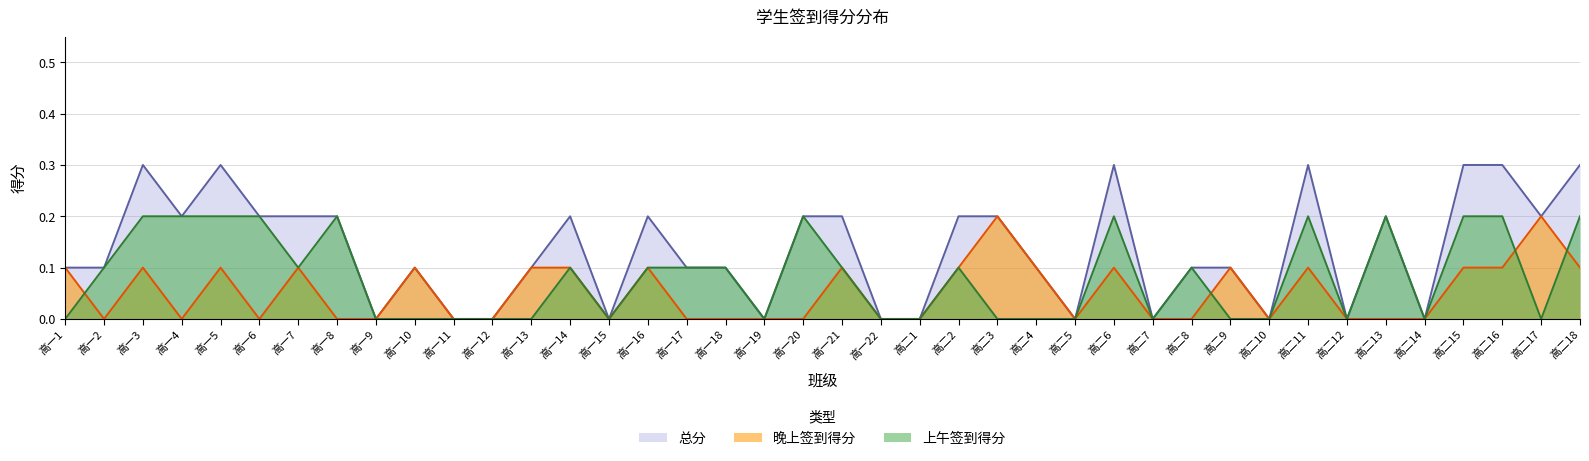

At which category does 总分 reach its first local valley?

高一4